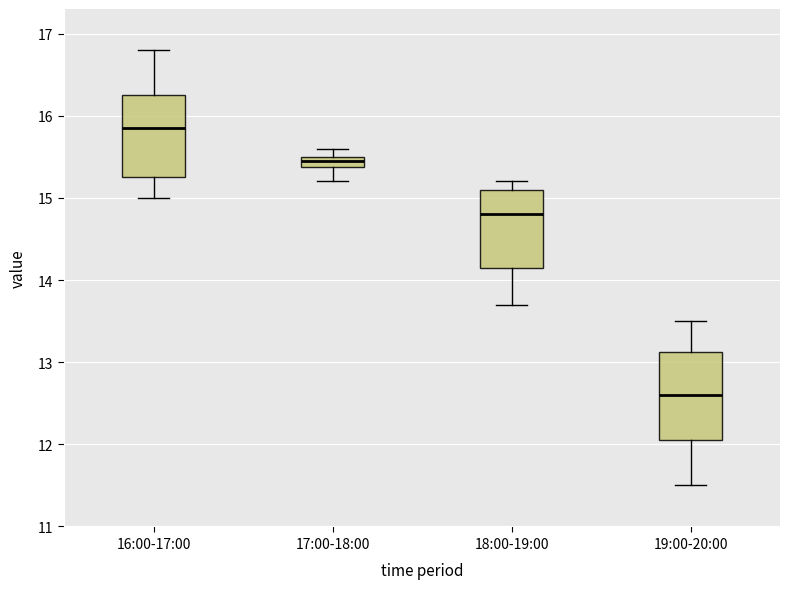

Where does the median line of the box for 16:00-17:00 sit on the y-axis? The values are not printed on the chart, so give them approximately, as read against the axis.

15.9